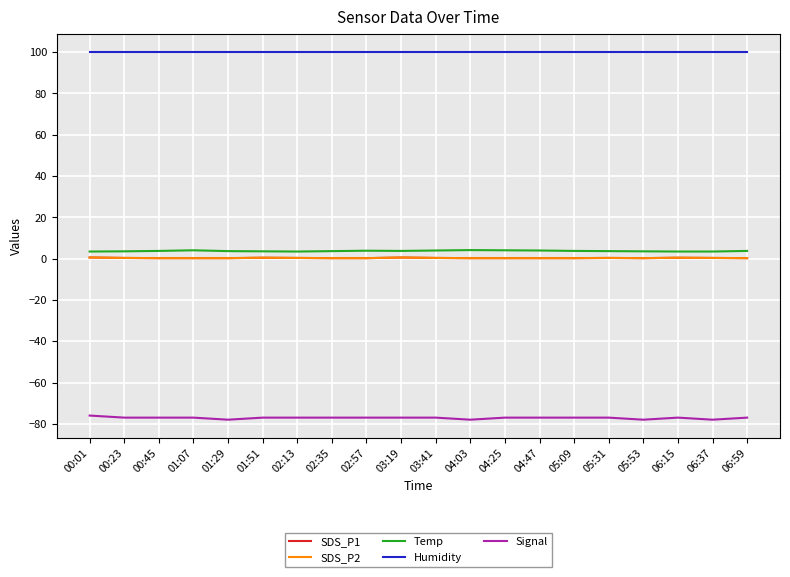

Which series has the largest range (max minus min)?

Signal